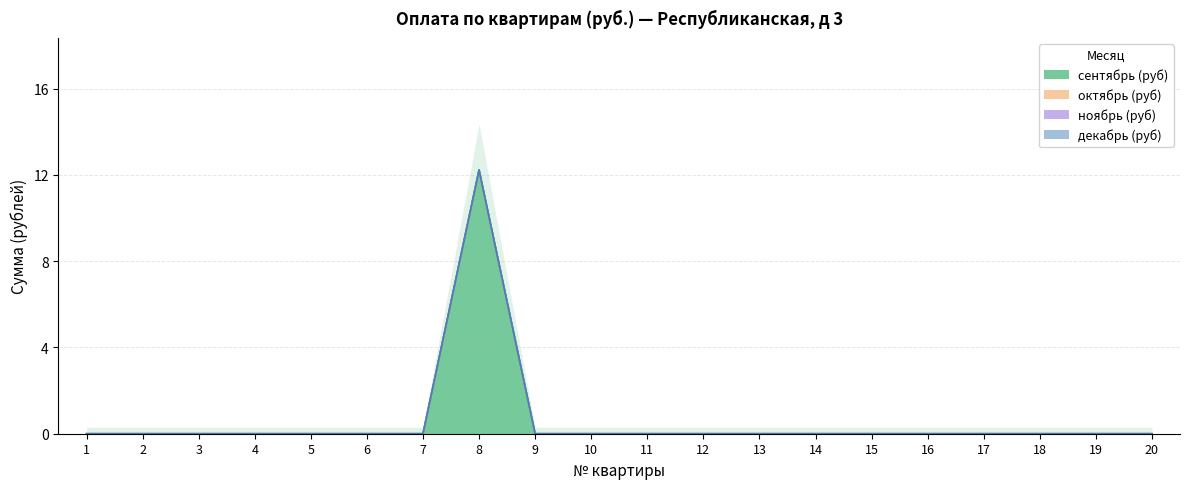

Reading right to left, transcribe all the data shown in this chart.

сентябрь (руб): 0.0	0.0	0.0	0.0	0.0	0.0	0.0	0.0	0.0	0.0	0.0	0.0	12.2	0.0	0.0	0.0	0.0	0.0	0.0	0.0
октябрь (руб): 0.0	0.0	0.0	0.0	0.0	0.0	0.0	0.0	0.0	0.0	0.0	0.0	0.0	0.0	0.0	0.0	0.0	0.0	0.0	0.0
ноябрь (руб): 0.0	0.0	0.0	0.0	0.0	0.0	0.0	0.0	0.0	0.0	0.0	0.0	0.0	0.0	0.0	0.0	0.0	0.0	0.0	0.0
декабрь (руб): 0.0	0.0	0.0	0.0	0.0	0.0	0.0	0.0	0.0	0.0	0.0	0.0	0.0	0.0	0.0	0.0	0.0	0.0	0.0	0.0